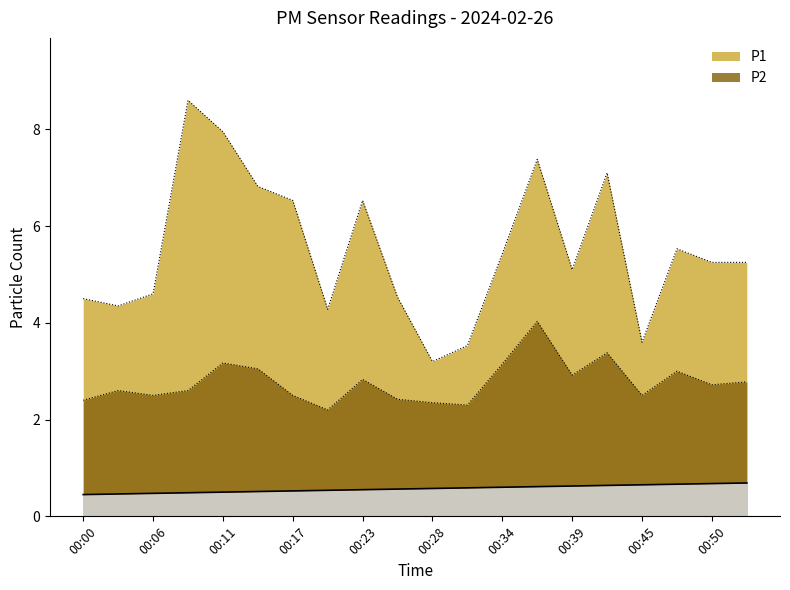

Reading left to right, extract all data points from this chart.

P1: 00:00=4.5	00:03=4.3	00:06=4.6	00:09=8.6	00:11=8.0	00:14=6.8	00:17=6.5	00:20=4.3	00:23=6.5	00:25=4.5	00:28=3.2	00:31=3.5	00:34=5.4	00:36=7.4	00:39=5.1	00:42=7.1	00:45=3.6	00:47=5.5	00:50=5.2	00:53=5.2
P2: 00:00=2.4	00:03=2.6	00:06=2.5	00:09=2.6	00:11=3.2	00:14=3.0	00:17=2.5	00:20=2.2	00:23=2.8	00:25=2.4	00:28=2.4	00:31=2.3	00:34=3.1	00:36=4.0	00:39=2.9	00:42=3.4	00:45=2.5	00:47=3.0	00:50=2.7	00:53=2.8